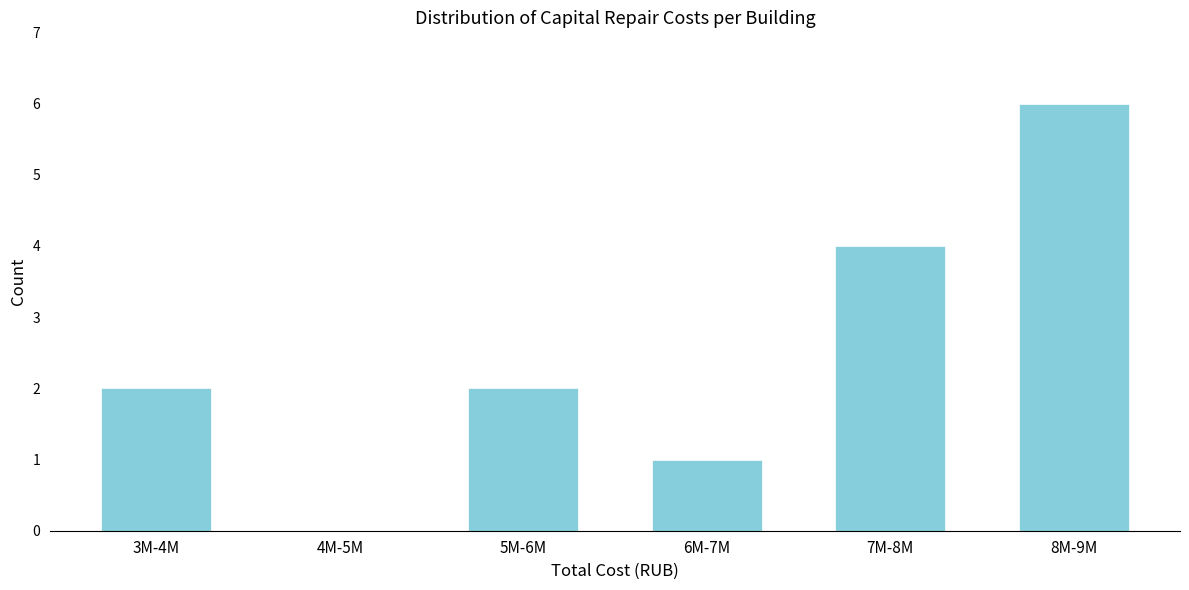

Reading left to right, transcribe all the data shown in this chart.

3M-4M=2	4M-5M=0	5M-6M=2	6M-7M=1	7M-8M=4	8M-9M=6